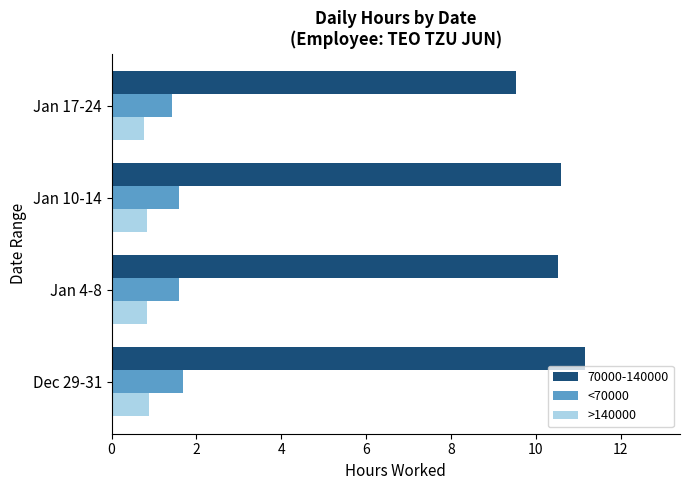

What are all the series names shown in the legend?

70000-140000, <70000, >140000